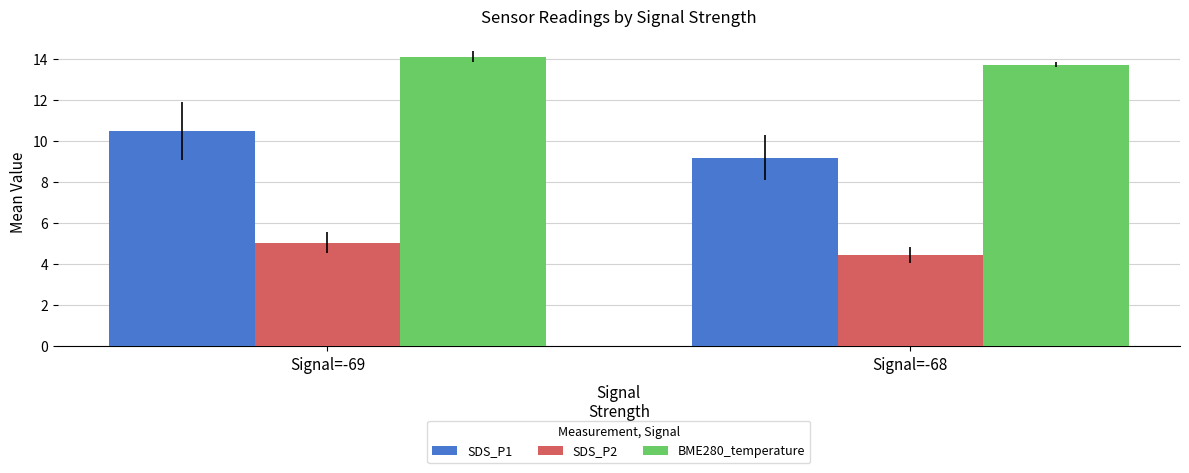

True or false: SDS_P1 has a value of 10.5 at Signal=-69.

True